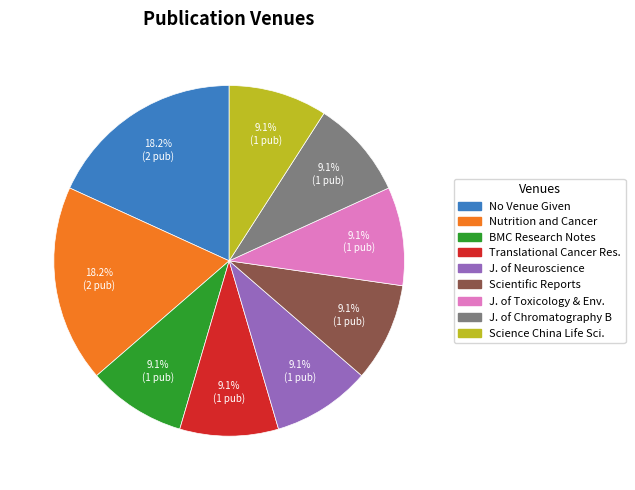

Does J. of Chromatography B account for over 50% of the chart?

No